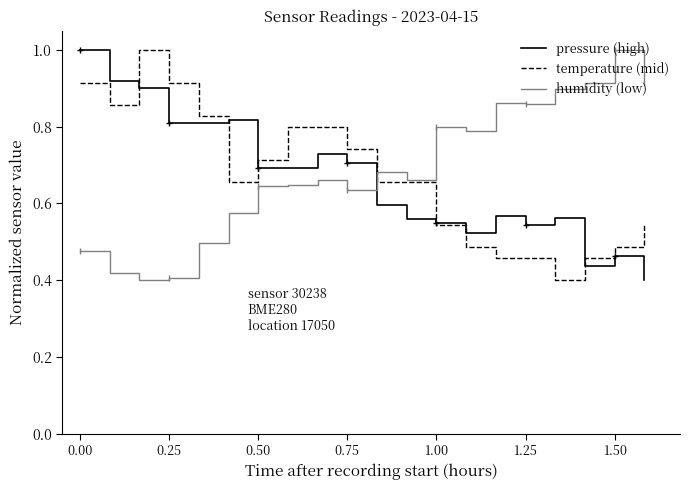

What is the minimum value shown in the chart?

0.4